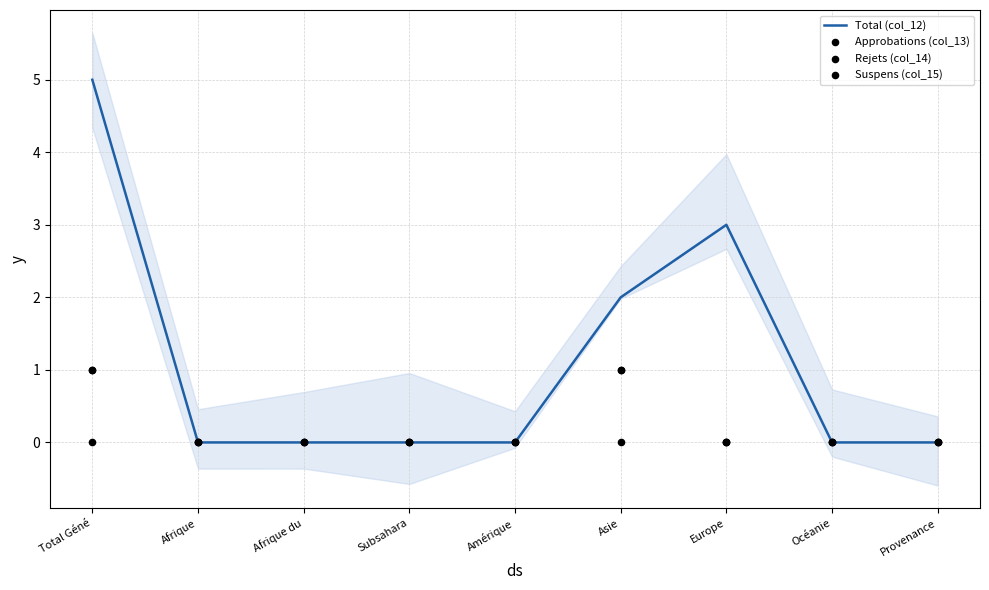

What are all the series names shown in the legend?

Total (col_12), Approbations (col_13), Rejets (col_14), Suspens (col_15)